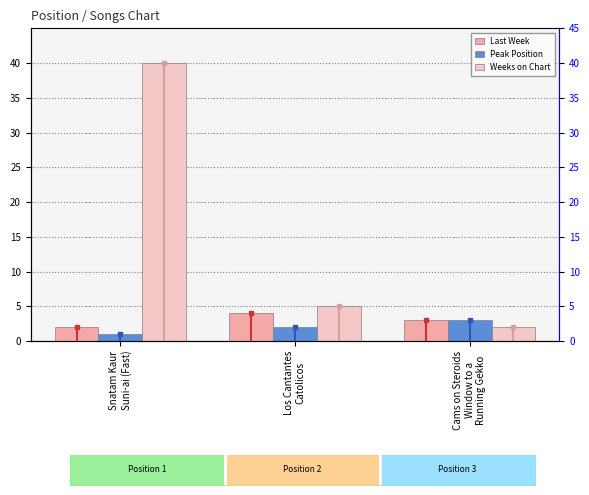

What is the minimum value shown in the chart?

1